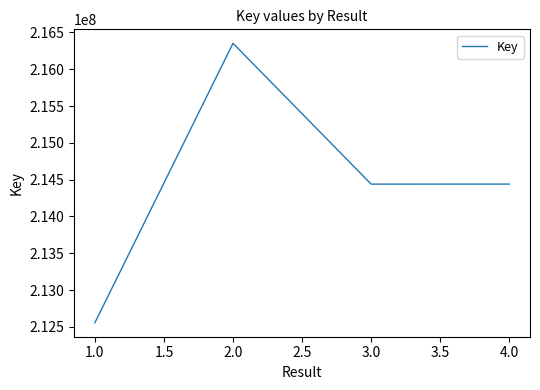

Approximately how many times larger is the value at 2.0 compared to 1.0?

1.0